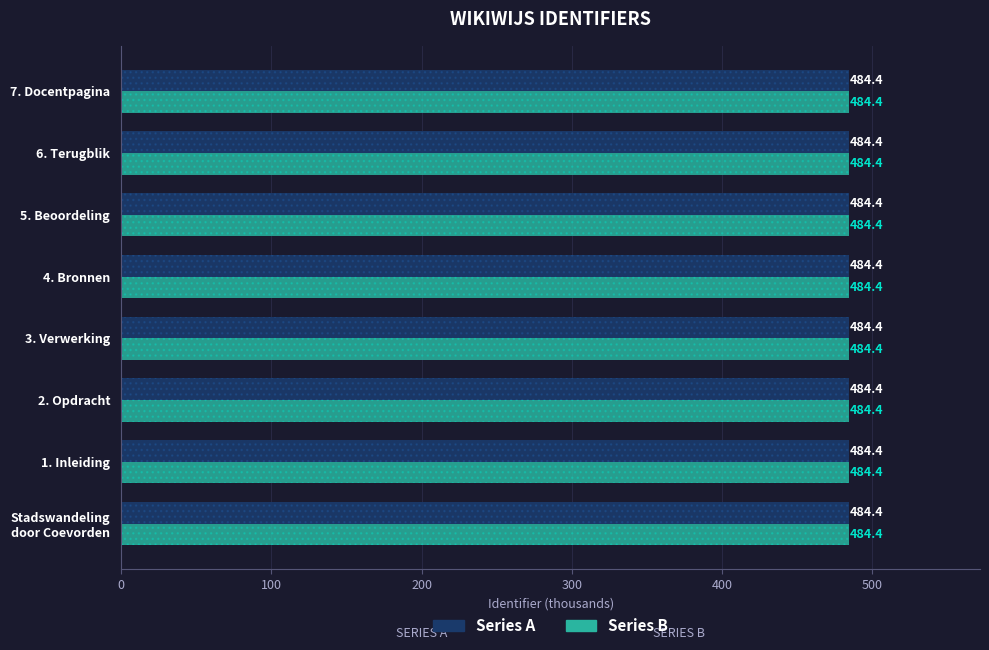

The value of Series A at 200 is 484.4. True or false?

True